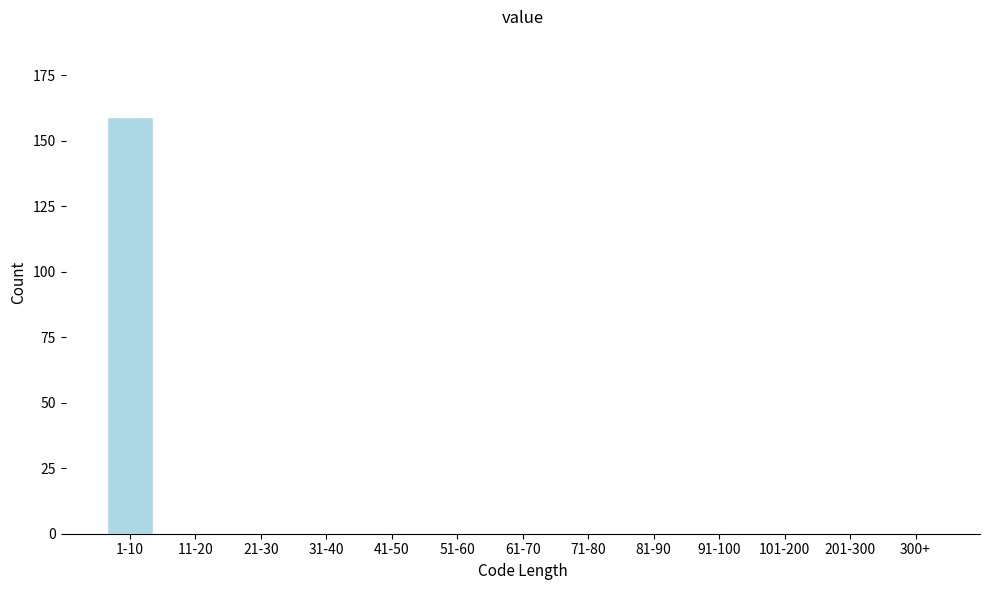

Reading left to right, extract all data points from this chart.

1-10=159	11-20=0	21-30=0	31-40=0	41-50=0	51-60=0	61-70=0	71-80=0	81-90=0	91-100=0	101-200=0	201-300=0	300+=0